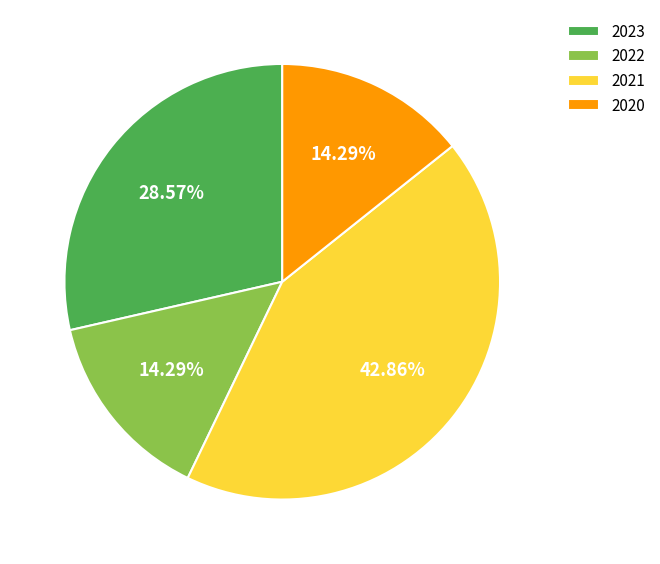

How many slices are in this pie chart?

4